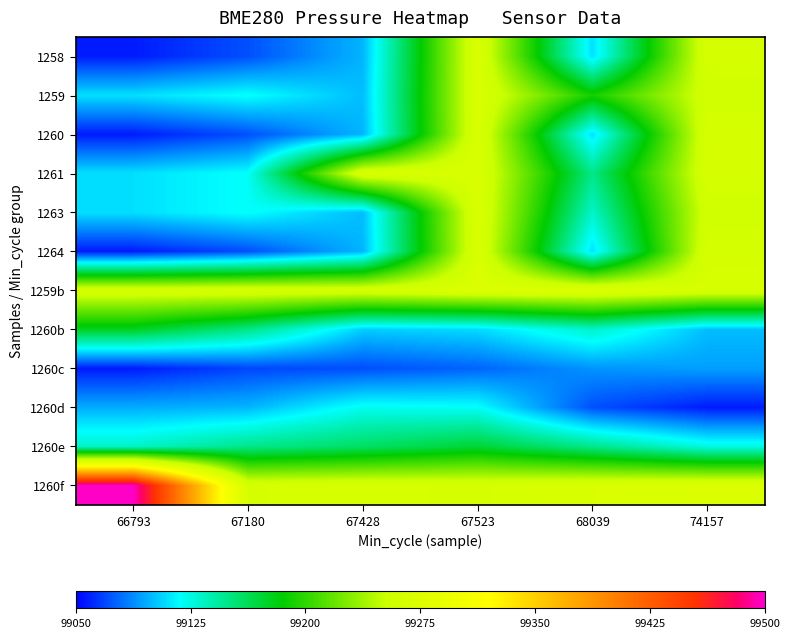

At which category does the chart reach its peak across all series?

66793